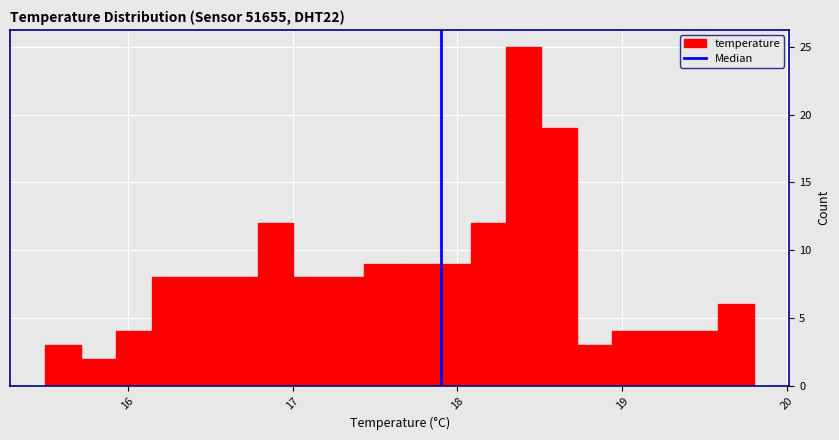

Around what value on the x-axis is the tallest bar? Give the approximate position of its centre, as read against the axis.

18.4